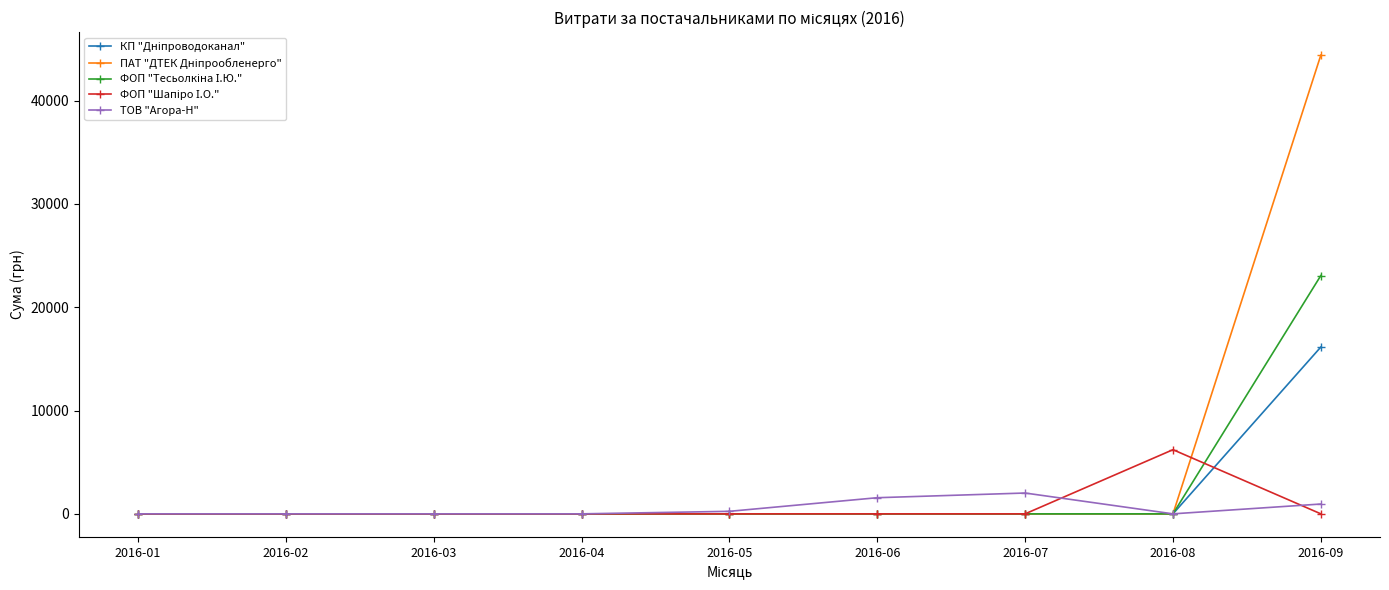

Which category has the highest value across all series?

2016-09